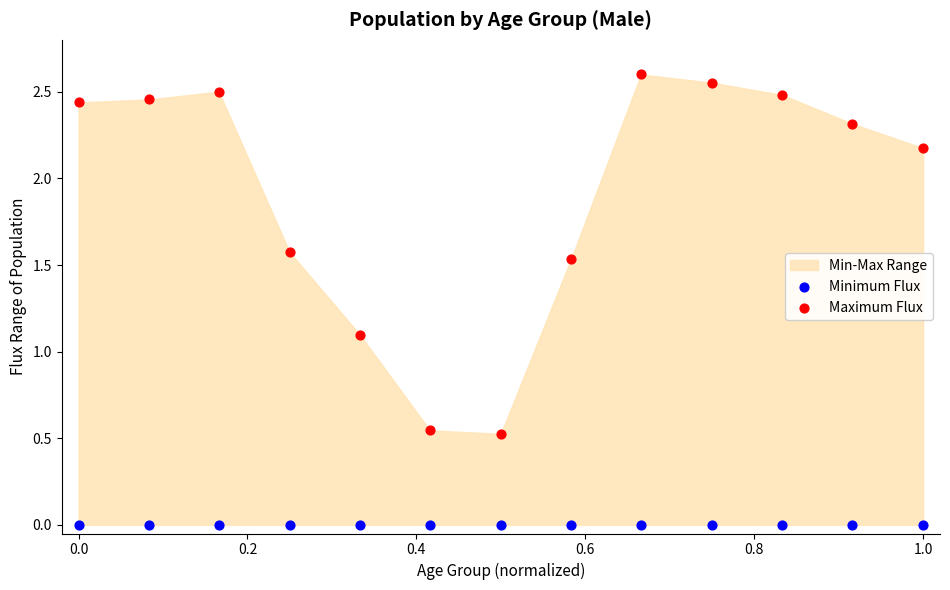

Which series has the widest spread of Y values?

Maximum Flux